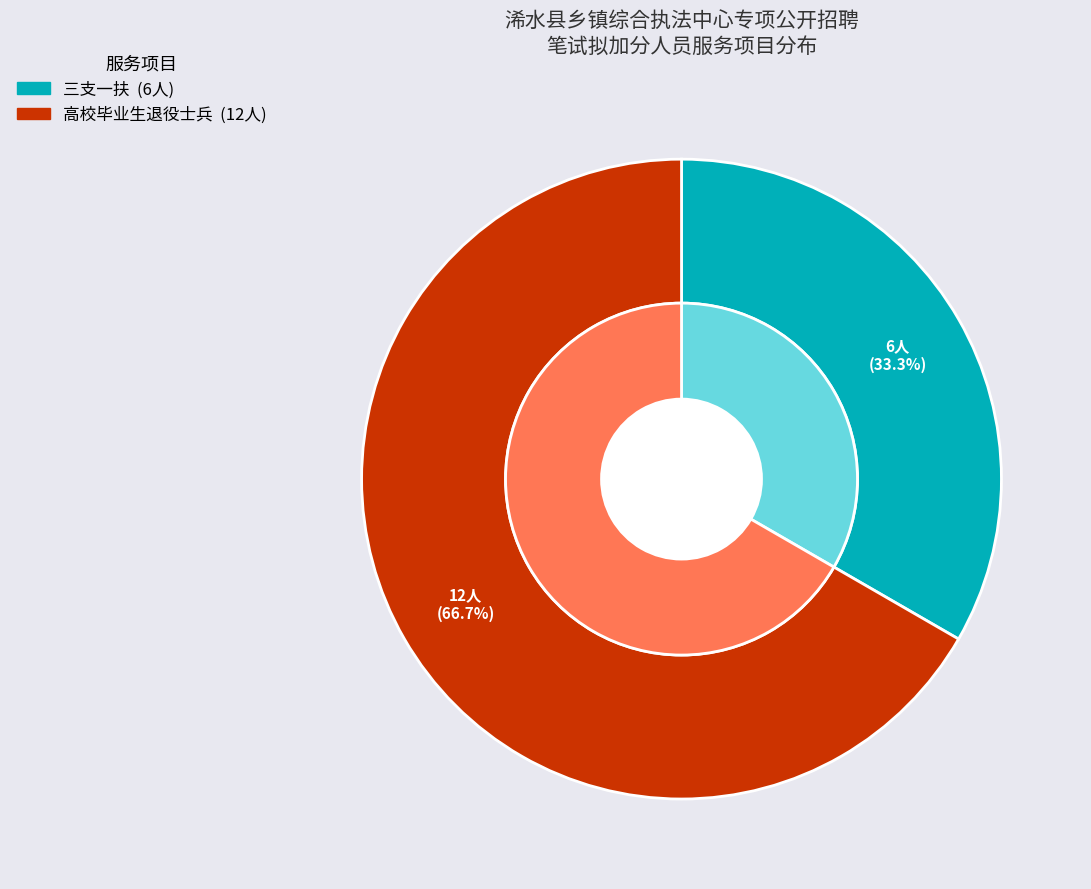

To the nearest percent, what is the combined percentage of 三支一扶 and 高校毕业生退役士兵?

100%